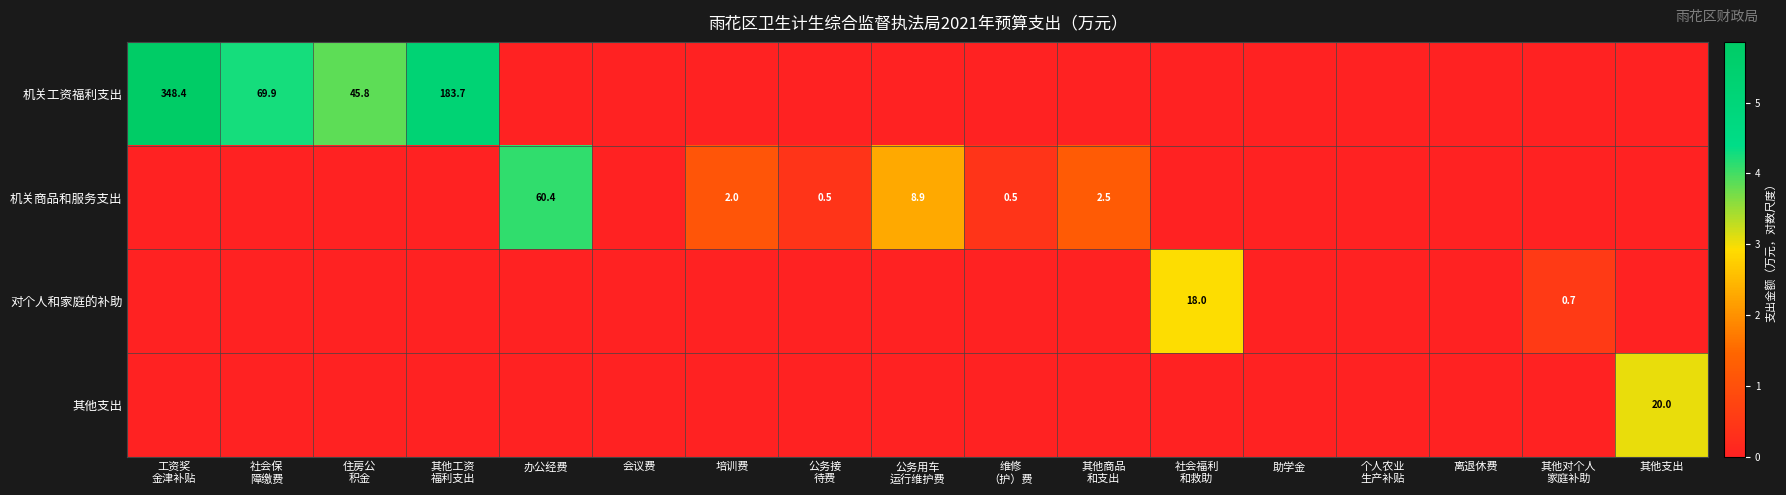

What is the spread (max minus min) of values at 其他商品
和支出?

1.3